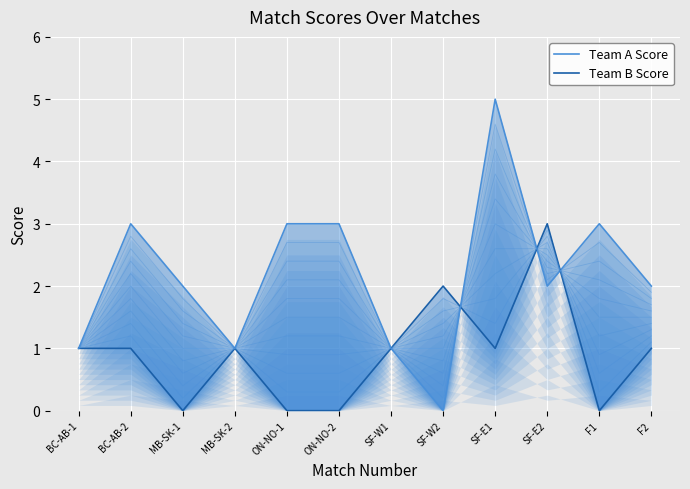

What is the total value across all series at SF-W1?

2